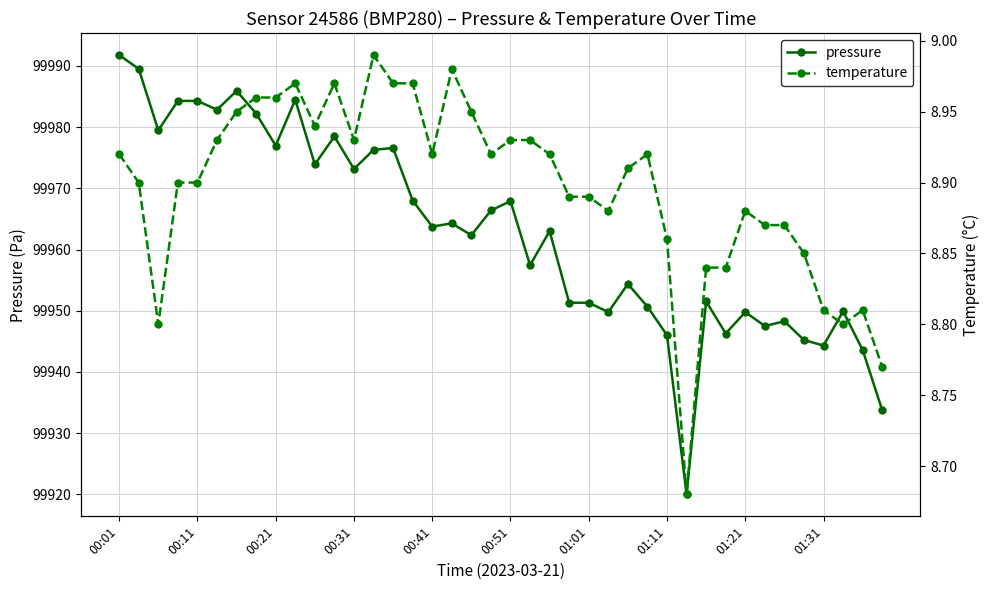

True or false: temperature has more than 0 interior local peaks.

True